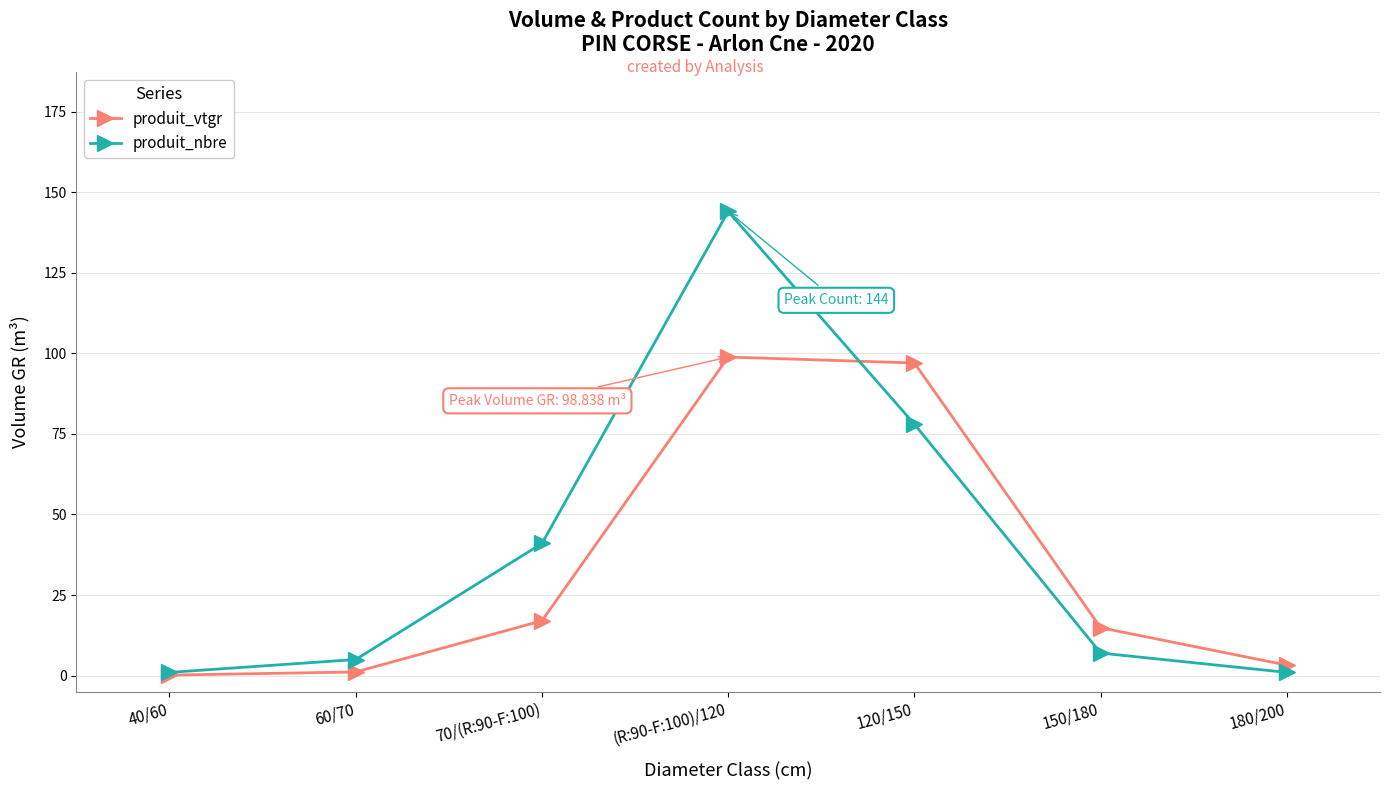

Reading left to right, transcribe all the data shown in this chart.

produit_vtgr: 40/60=0.2	60/70=1.1	70/(R:90-F:100)=17.0	(R:90-F:100)/120=98.8	120/150=97.0	150/180=14.9	180/200=3.3
produit_nbre: 40/60=1.0	60/70=5.0	70/(R:90-F:100)=41.0	(R:90-F:100)/120=144.0	120/150=78.0	150/180=7.0	180/200=1.0